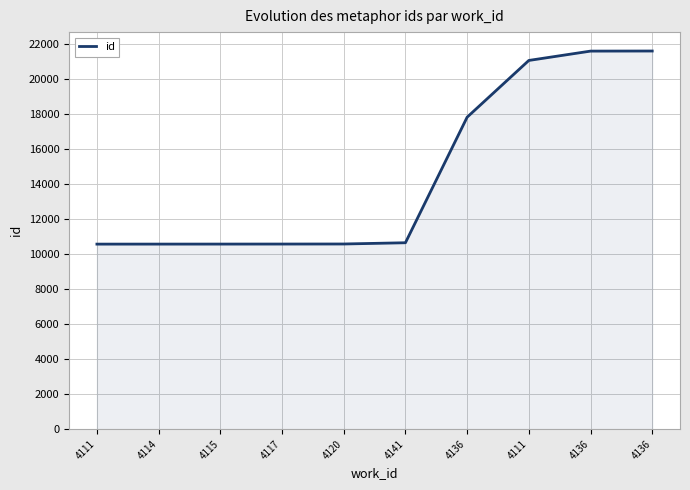

What is the ratio of the value at 4141 to the value at 4136?

0.5